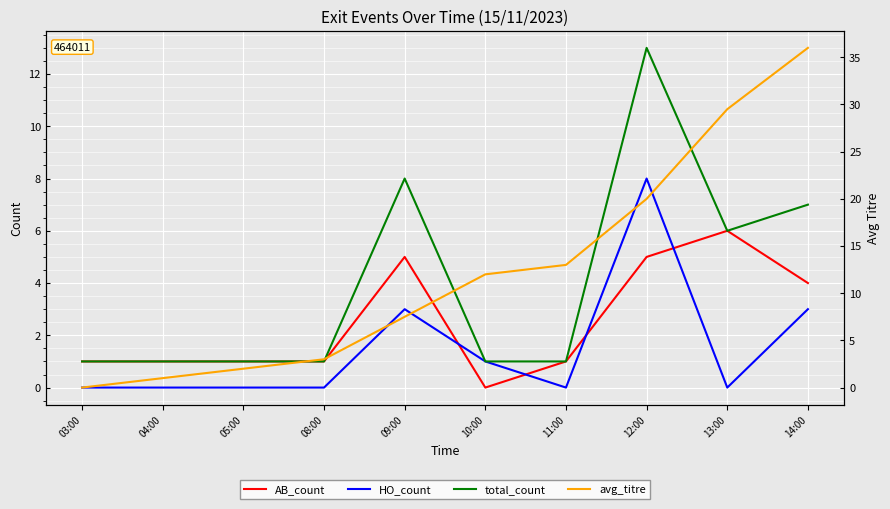

What are all the series names shown in the legend?

AB_count, HO_count, total_count, avg_titre